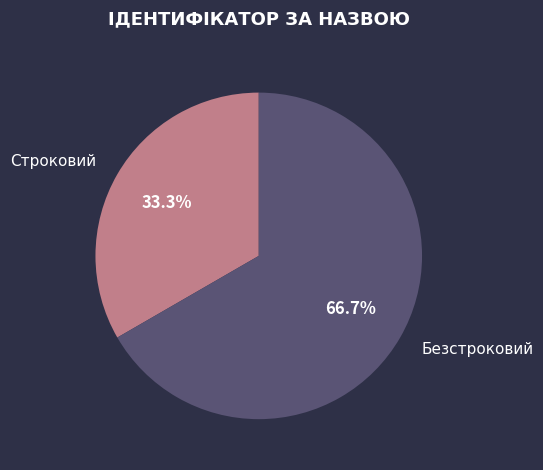

The Строковий slice represents 20% of the pie. True or false?

False